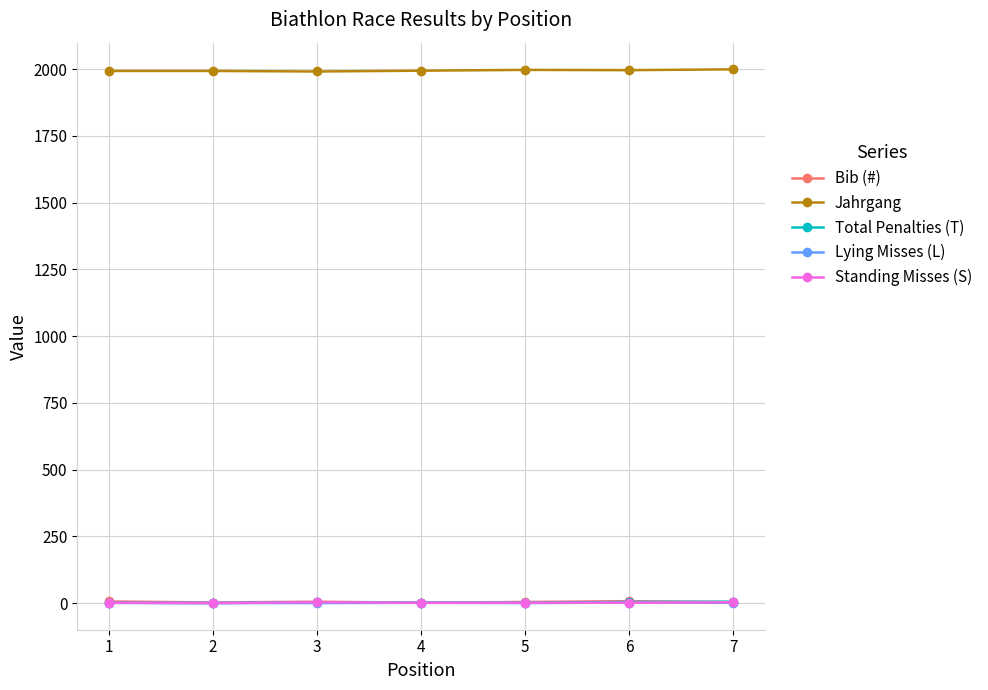

What is the maximum value shown in the chart?

1999